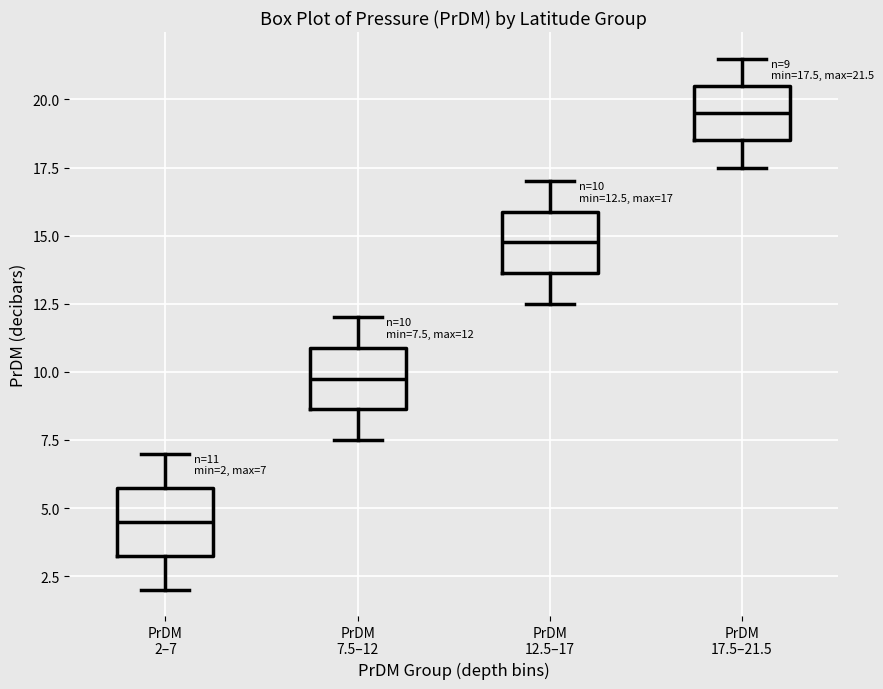

Which box has the highest median line?

PrDM 17.5–21.5